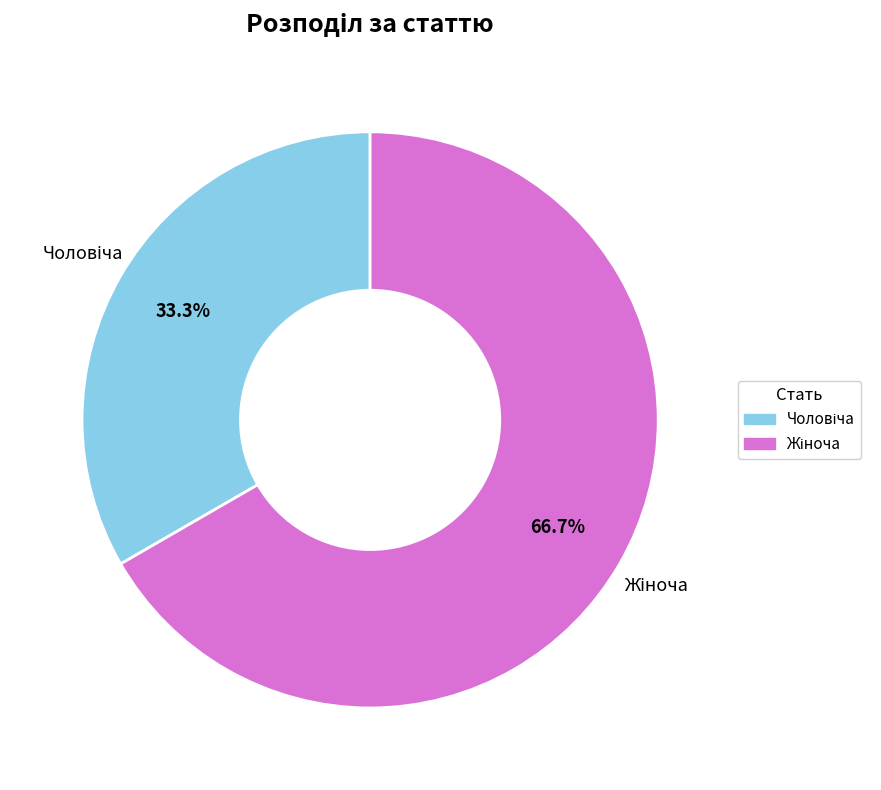

What percentage is the Чоловіча slice, to the nearest percent?

33%